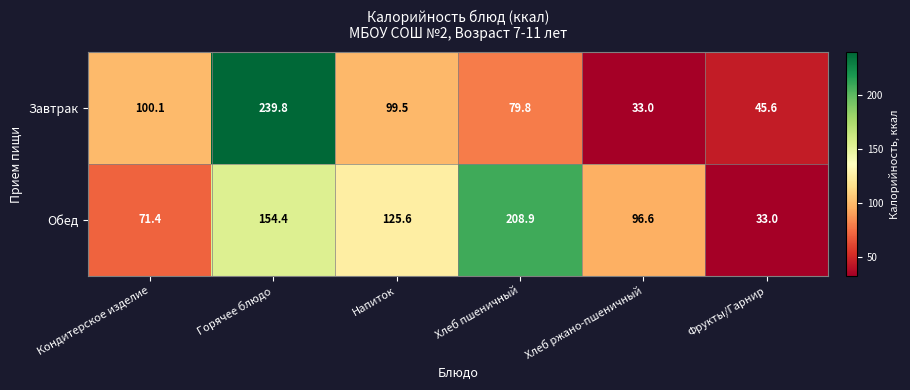

Reading left to right, list all the values displayed in this chart.

Завтрак: 100.1	239.8	99.5	79.8	33.0	45.6
Обед: 71.4	154.4	125.6	208.9	96.6	33.0